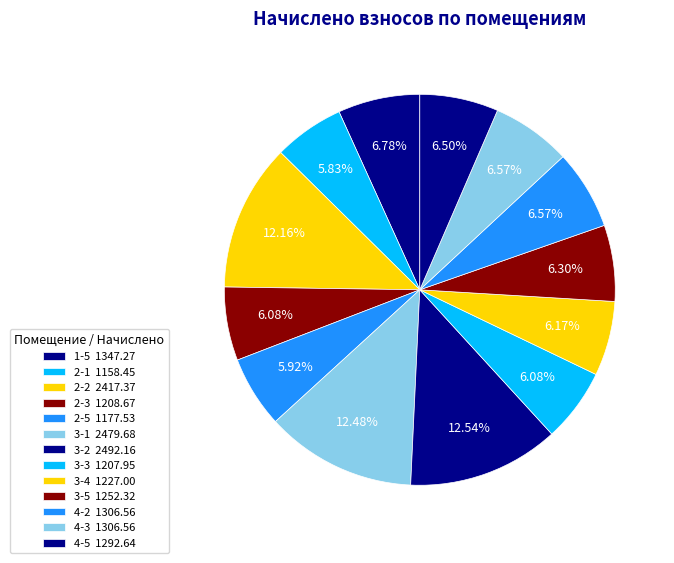

Is there any slice that represents more than half of the pie?

No